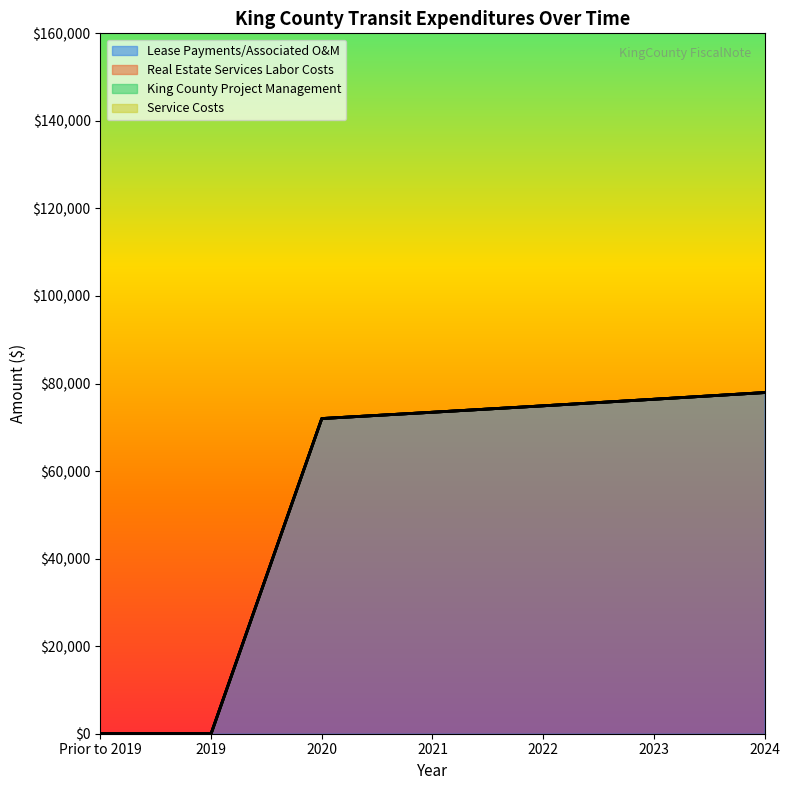

At how many categories does at least one series exceed 72823?

4